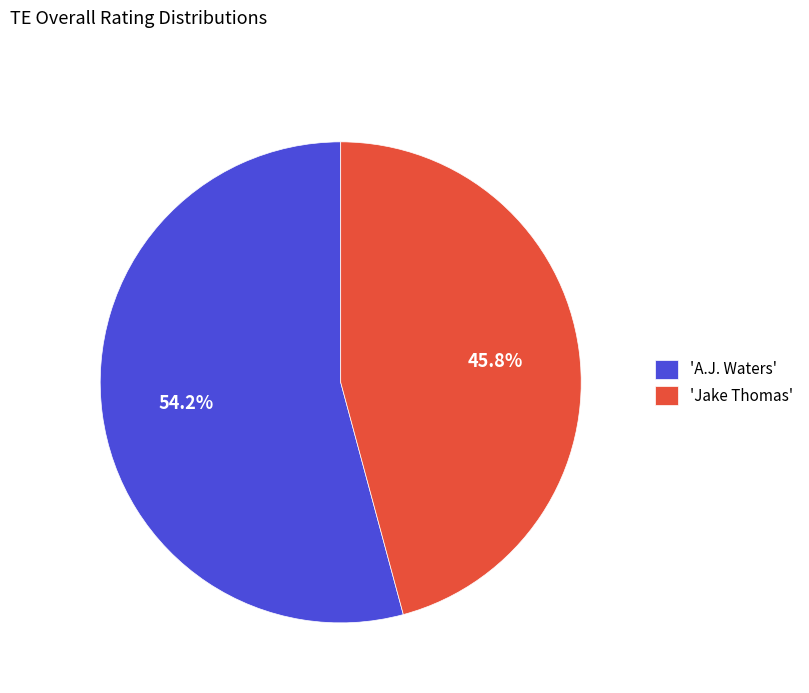

Is there a majority slice in this chart?

Yes